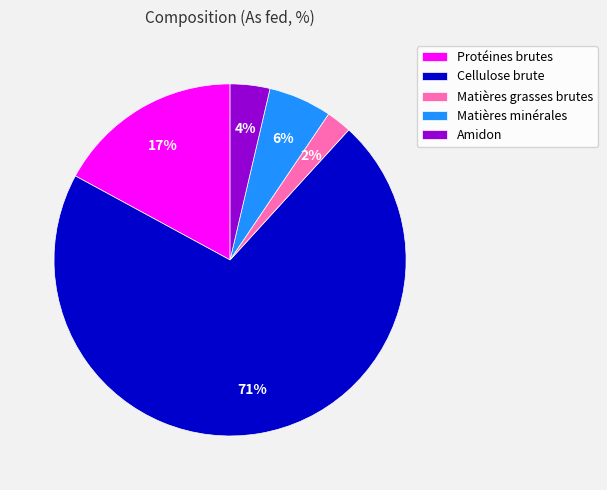

Is it true that Protéines brutes is 17% of the pie?

True